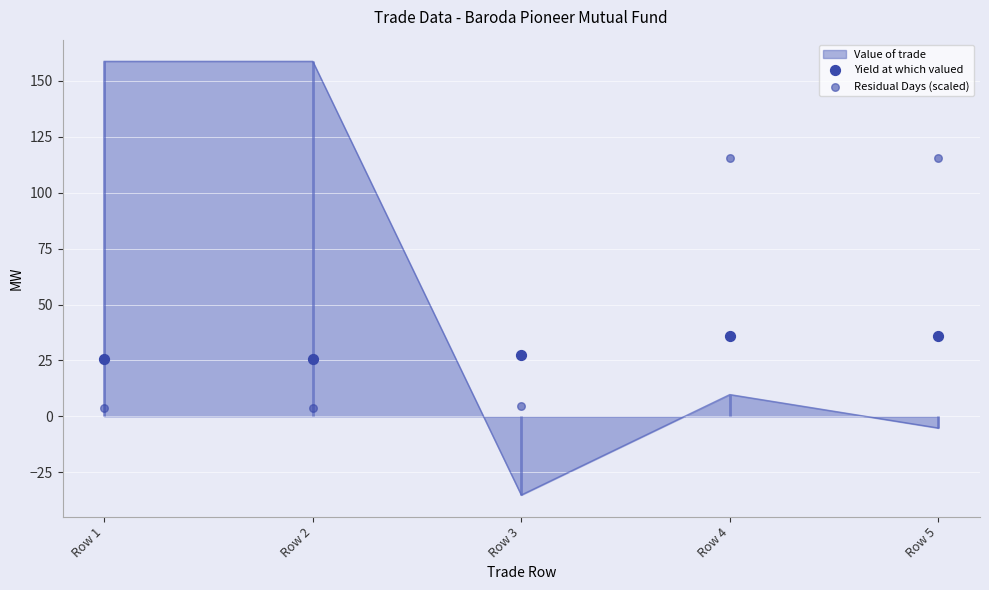

The value of Value of trade at Row 4 is 9.8. True or false?

True